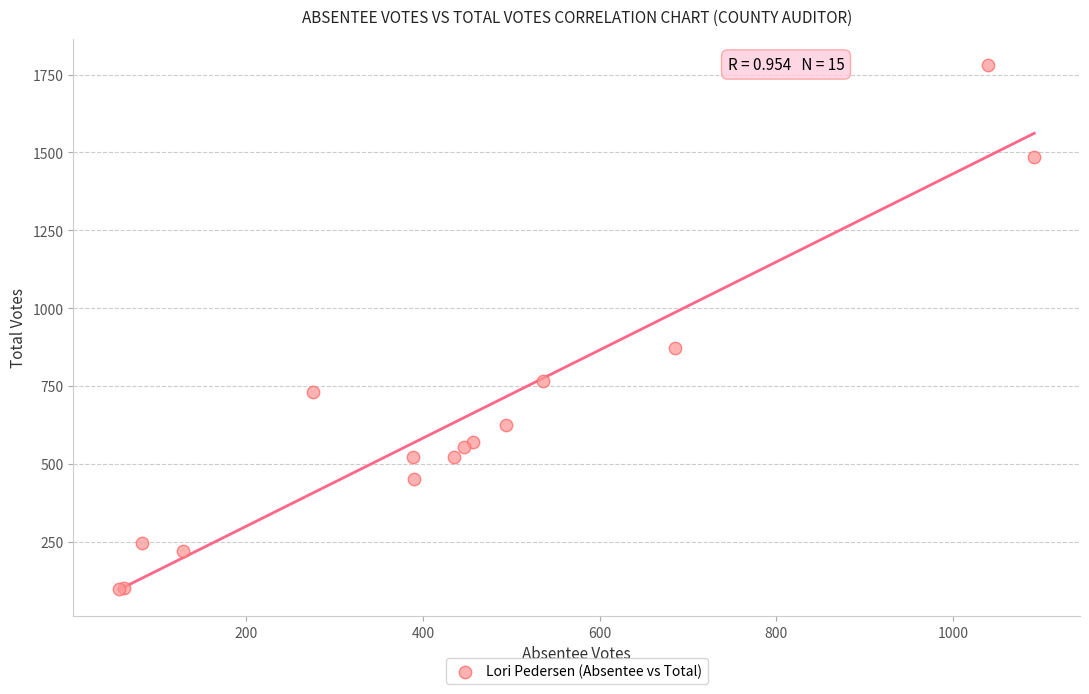

What Y value in the scatter plot is closest to 940?

873